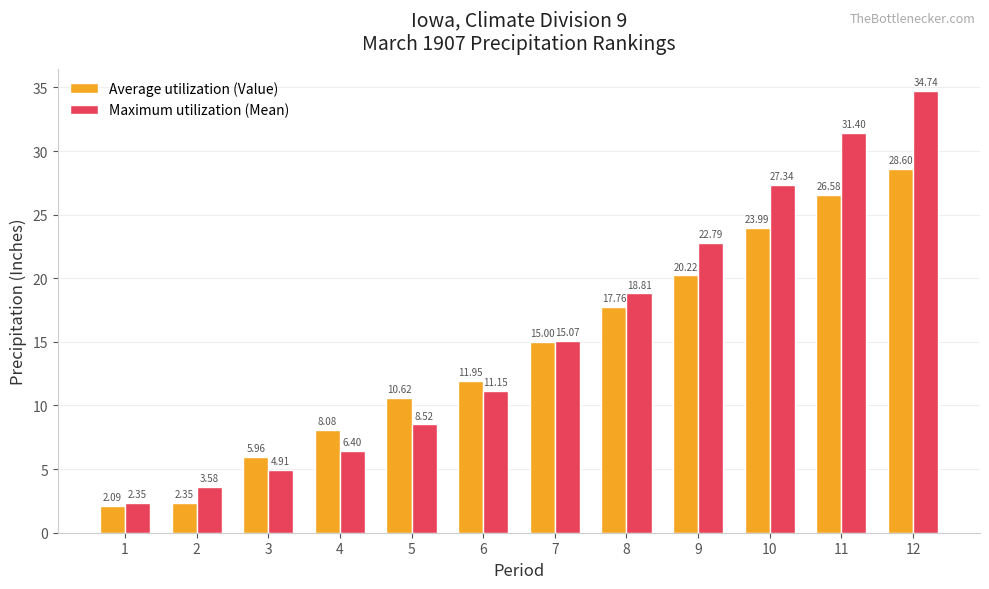

Count the number of categories in the chart.

12